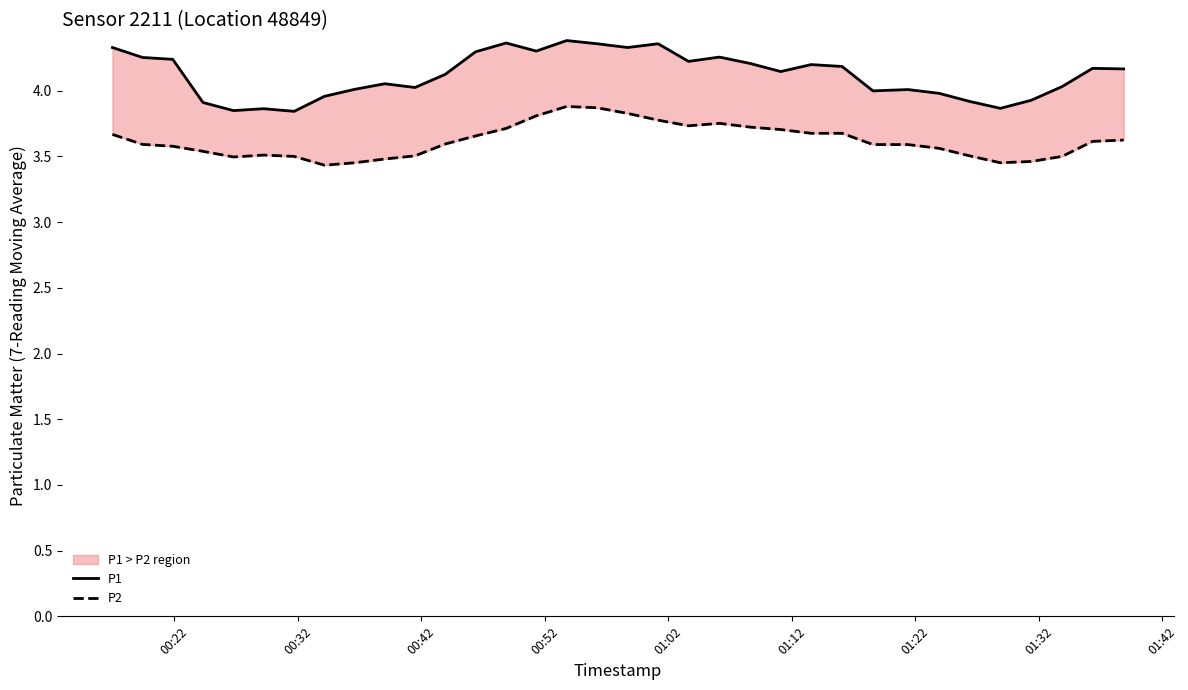

True or false: P1 and P2 intersect in this chart.

False